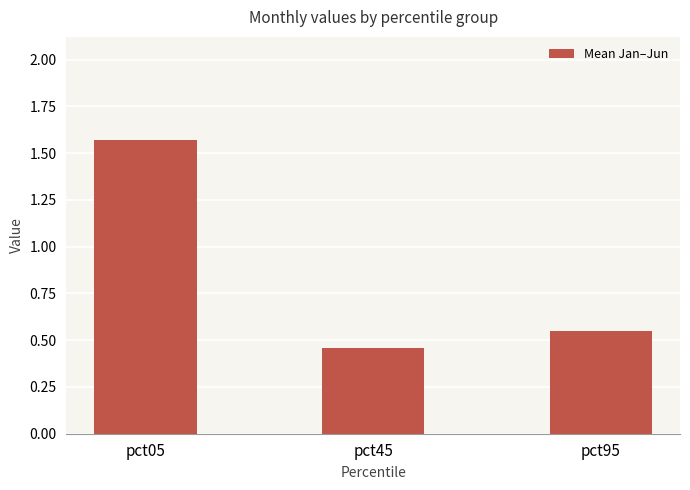

Is it true that the value at pct45 is 0.1?

False